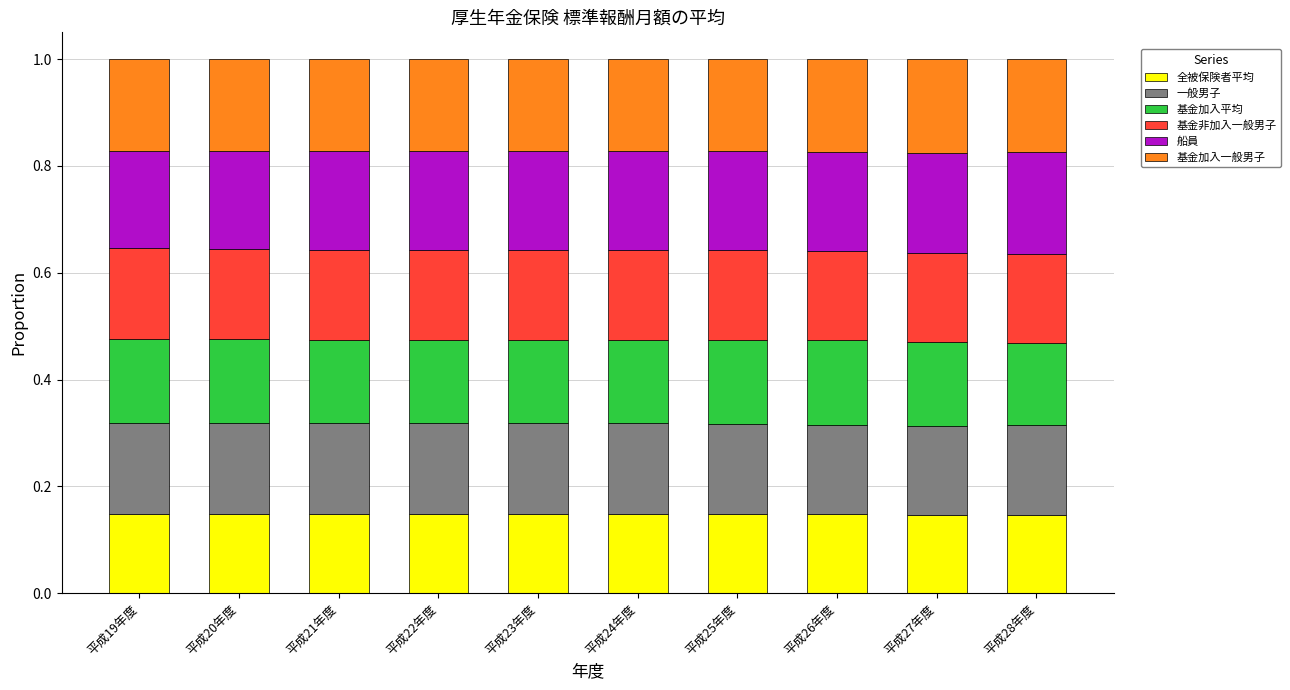

Count the 全被保険者平均 values in the range 0 to 1.

10